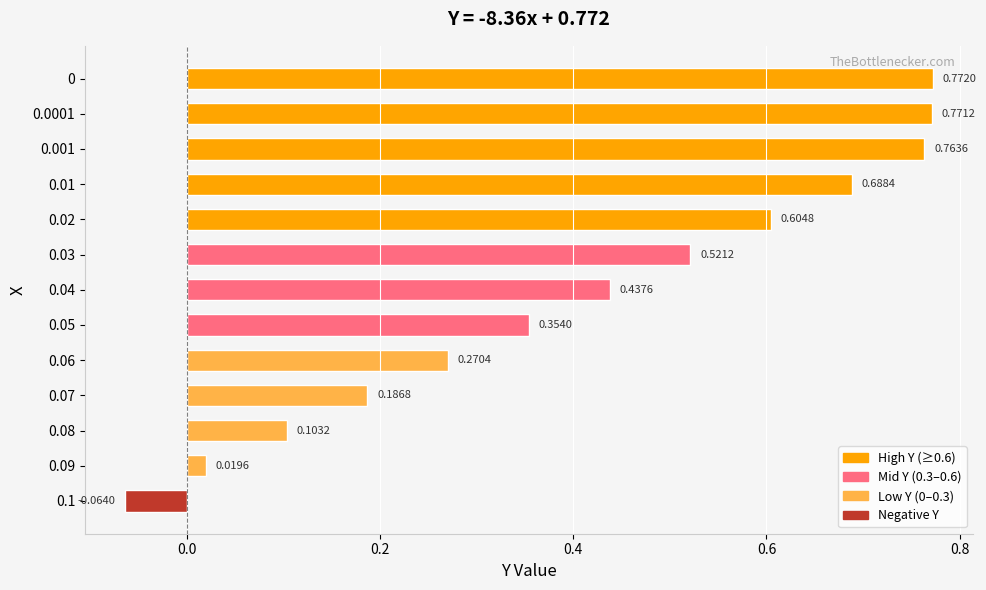

What is the sum of all values?

5.4